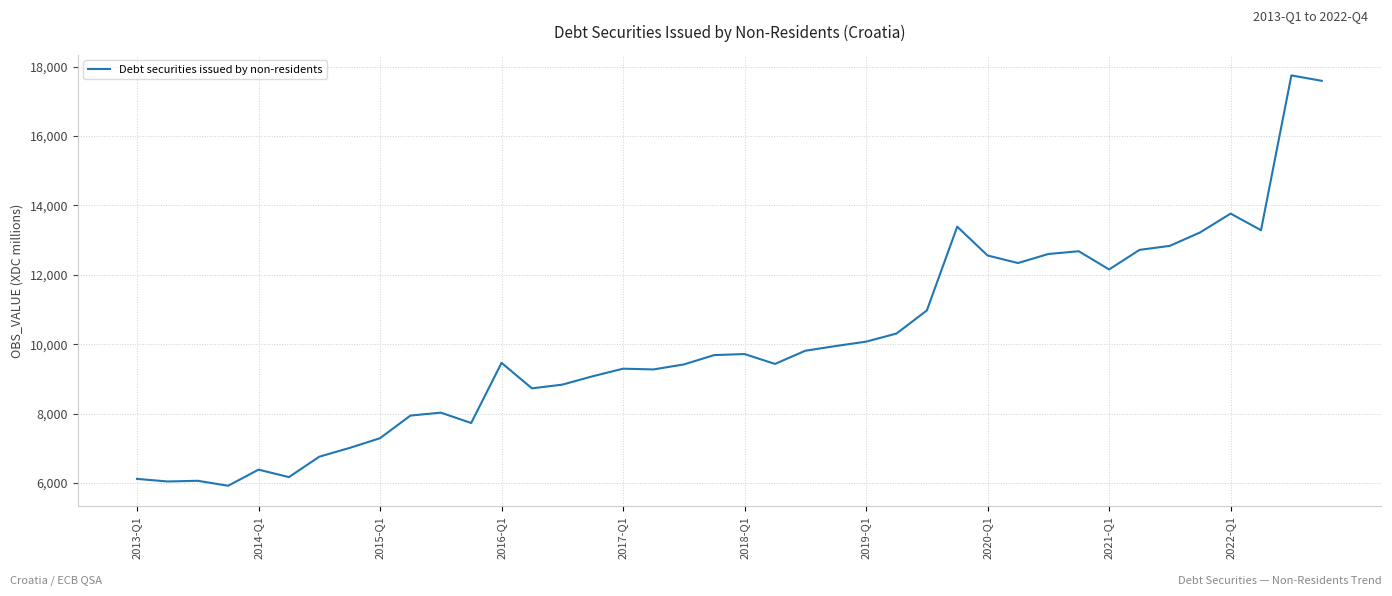

What is the maximum value shown in the chart?

17751.0